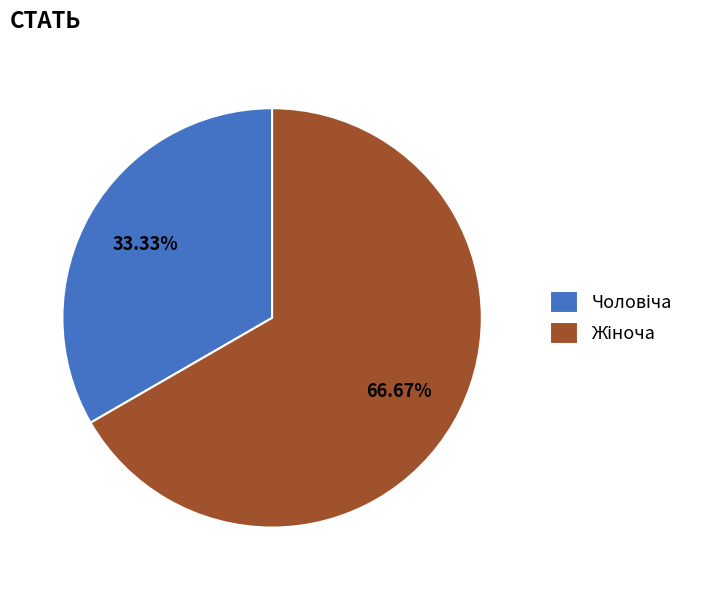

Is there any slice that represents more than half of the pie?

Yes